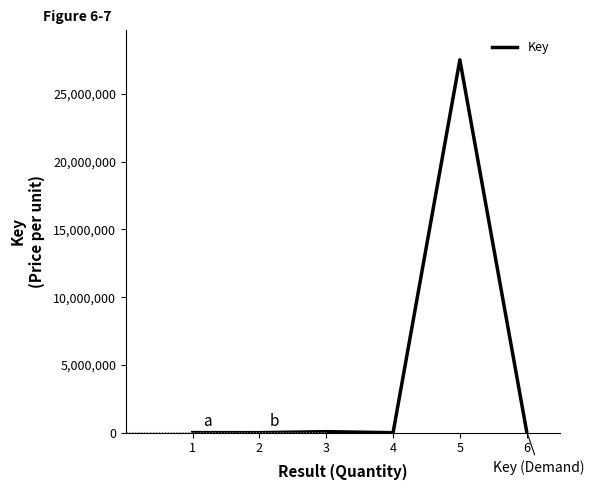

What value does the data have at 3, to the nearest 50?

77000